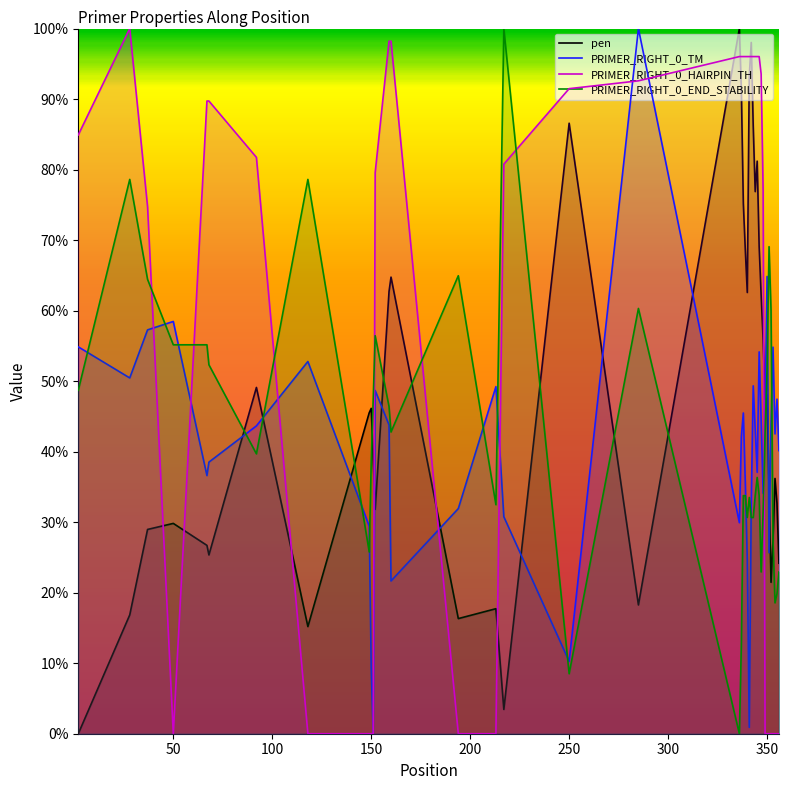

Does the chart have visible grid lines?

No